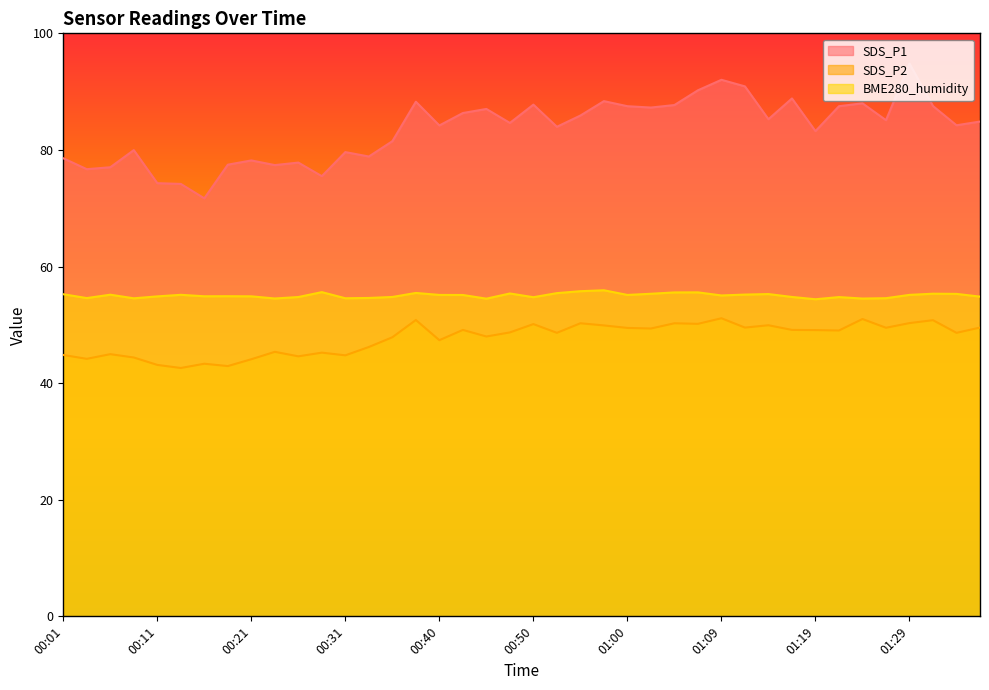

Read the SDS_P2 value at 01:12.

49.5